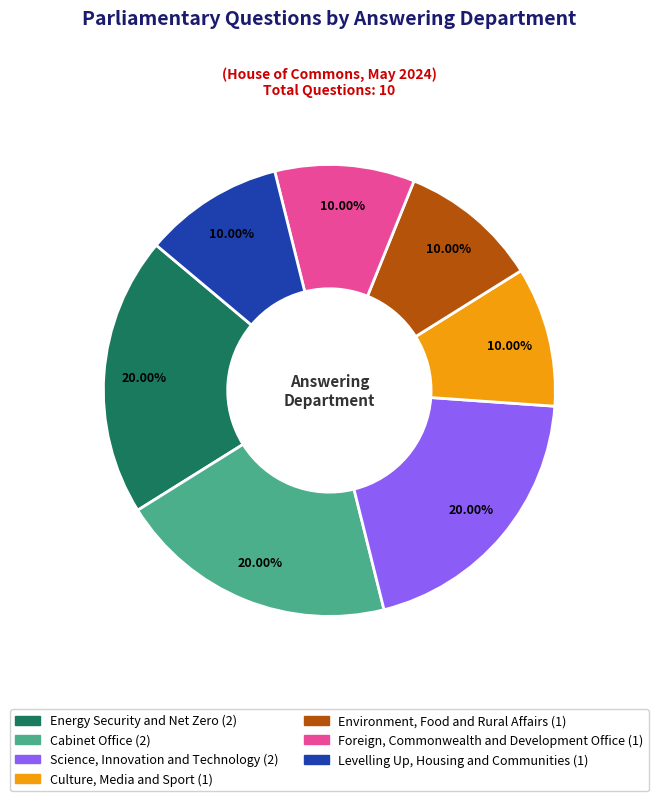

What percentage do Science, Innovation and Technology and Energy Security and Net Zero together represent?

40.0%